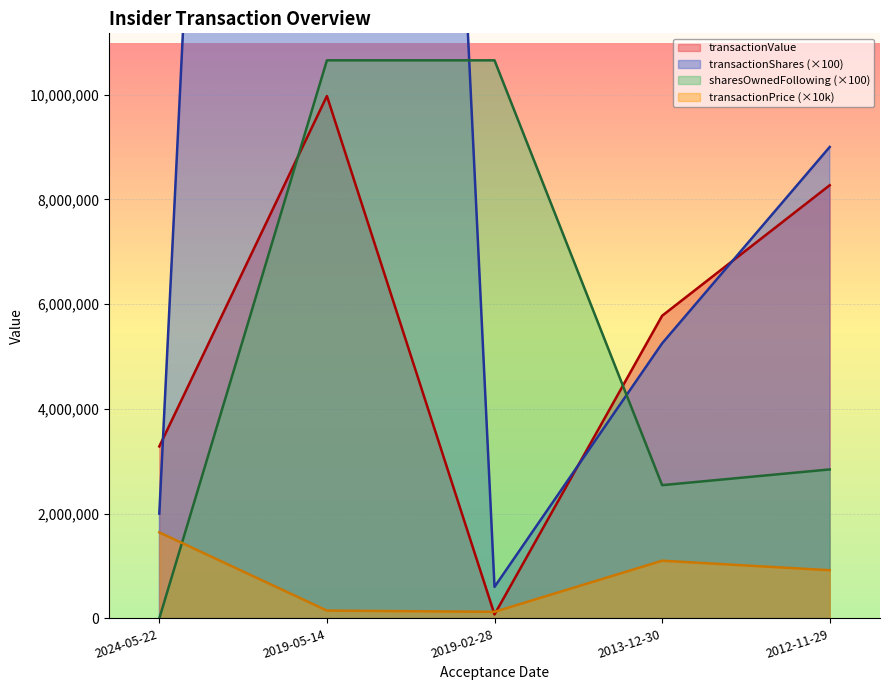

Rank the categories by transactionPricePerShare value from lowest to highest.

2019-02-28, 2019-05-14, 2012-11-29, 2013-12-30, 2024-05-22